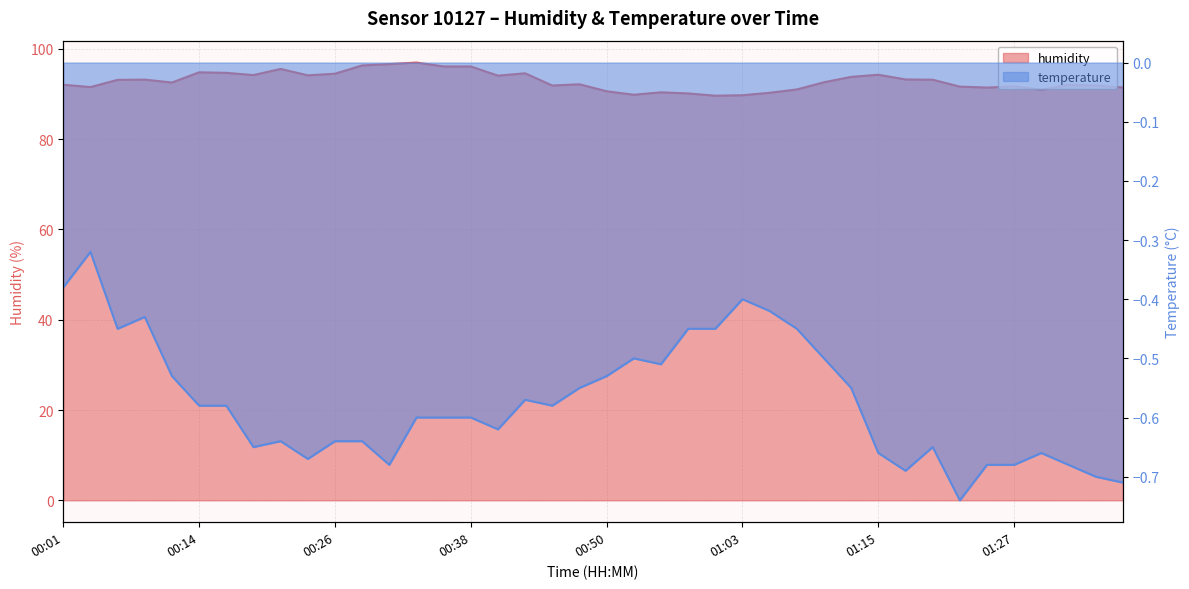

Which series has the largest total across all categories?

humidity